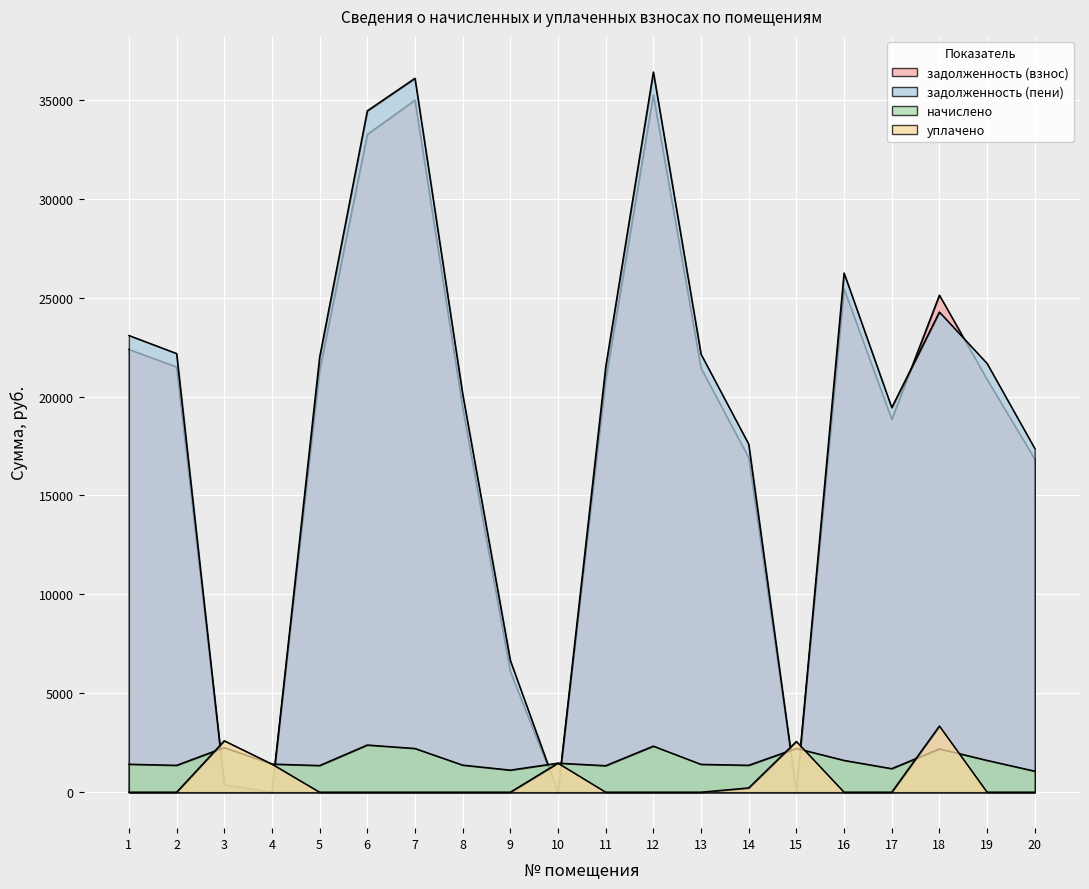

At which label is начислено closest to 1724?

16